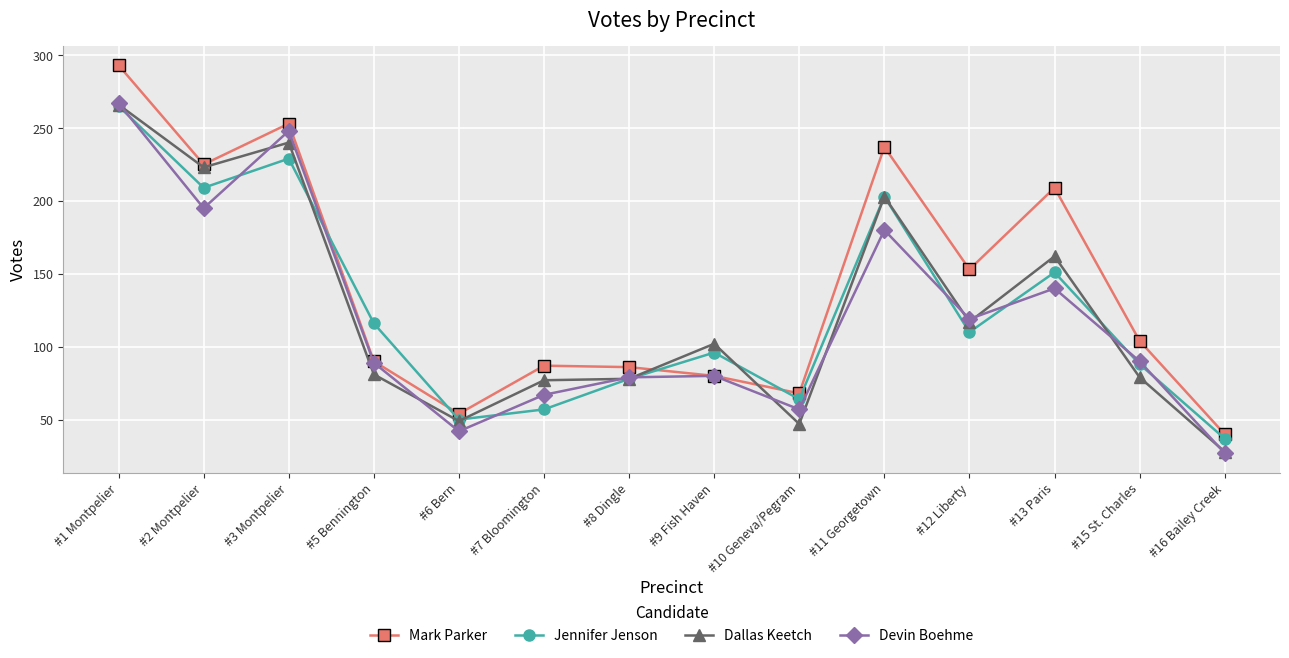

The value of Dallas Keetch at #12 Liberty is 117. True or false?

True